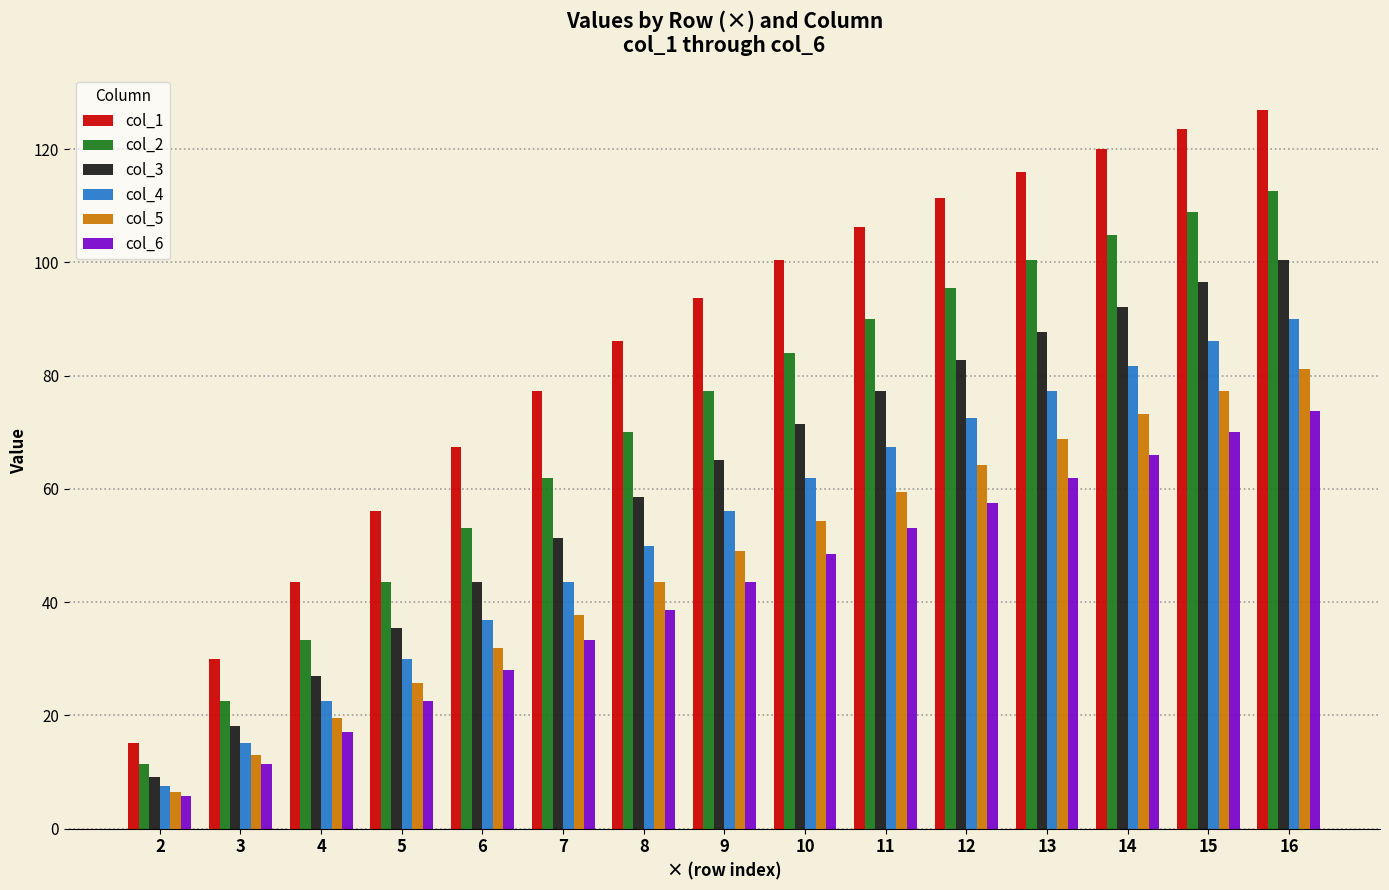

Where does the col_4 series first go above 56?

9